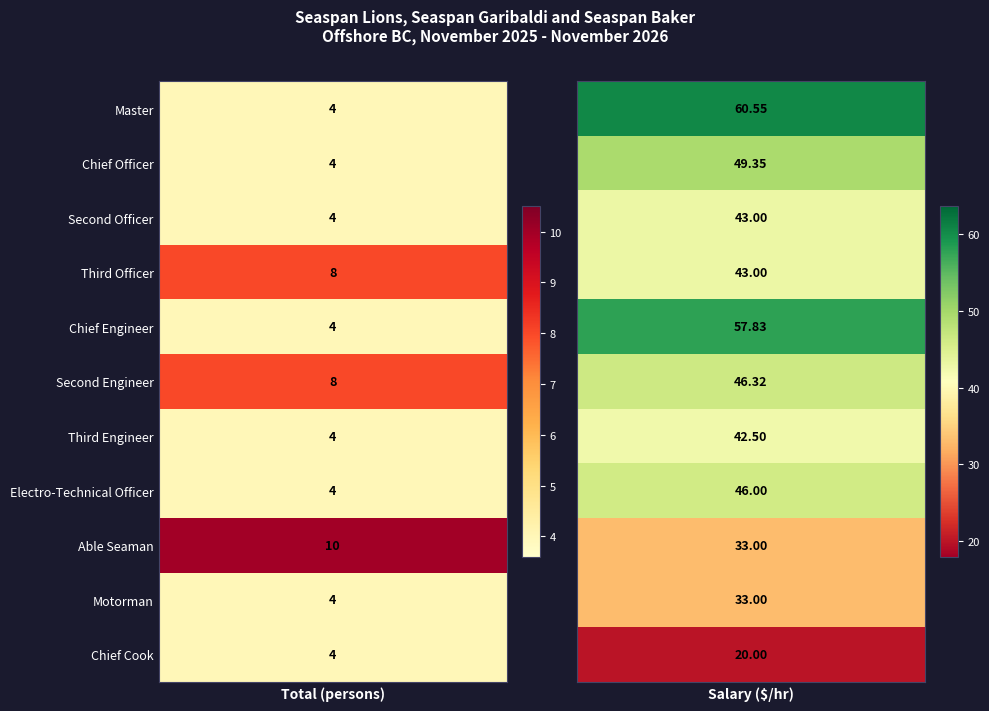

What is the average value of the Third Officer series?

25.5